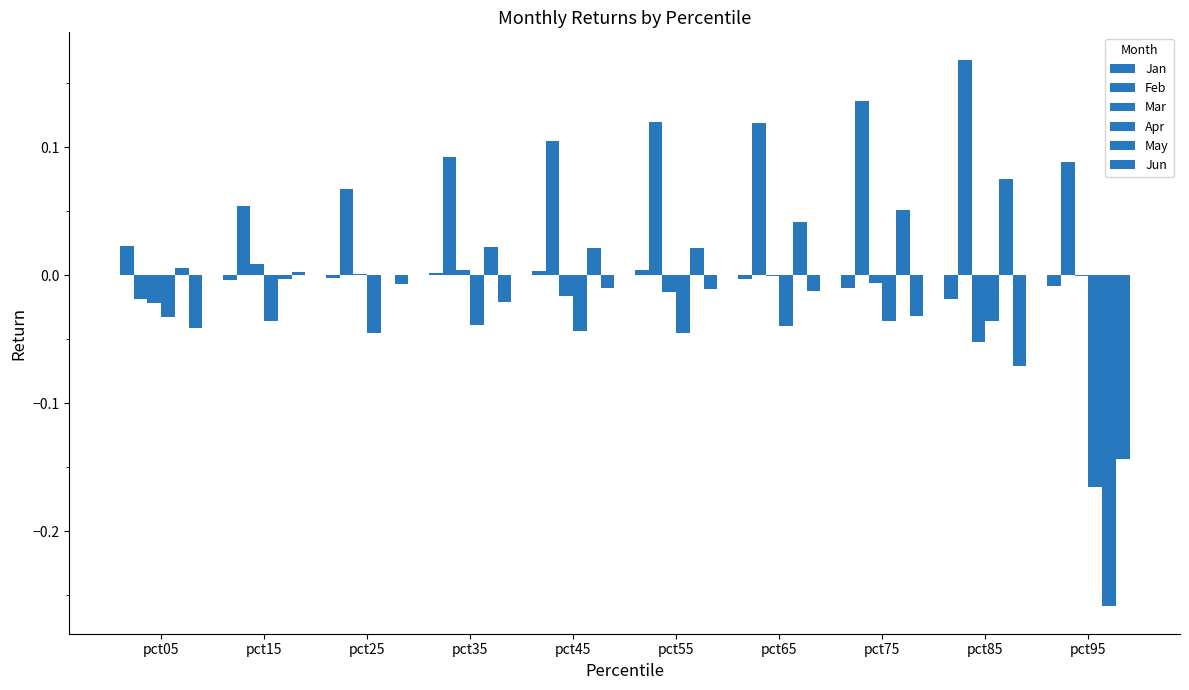

How many groups of bars are there?

10